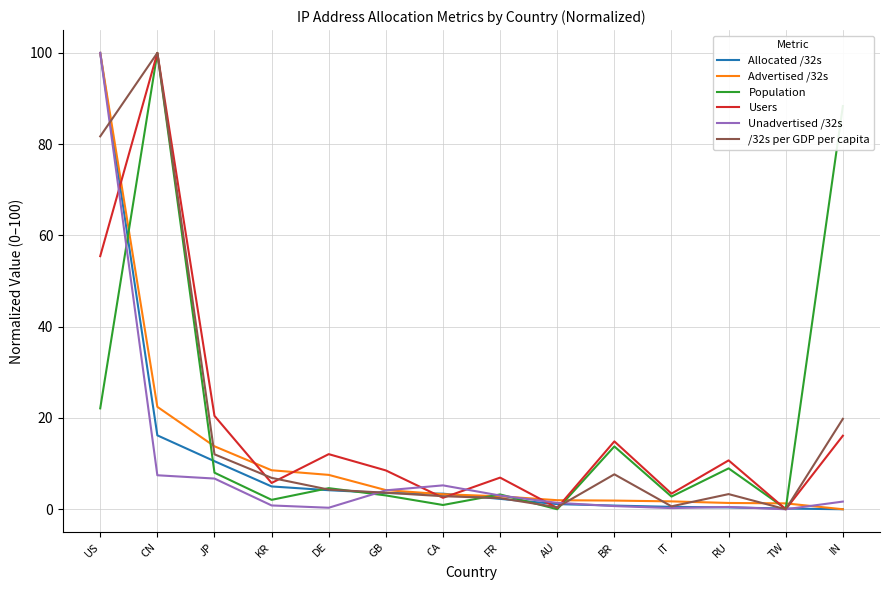

What are all the series names shown in the legend?

Allocated /32s, Advertised /32s, Population, Users, Unadvertised /32s, /32s per GDP per capita